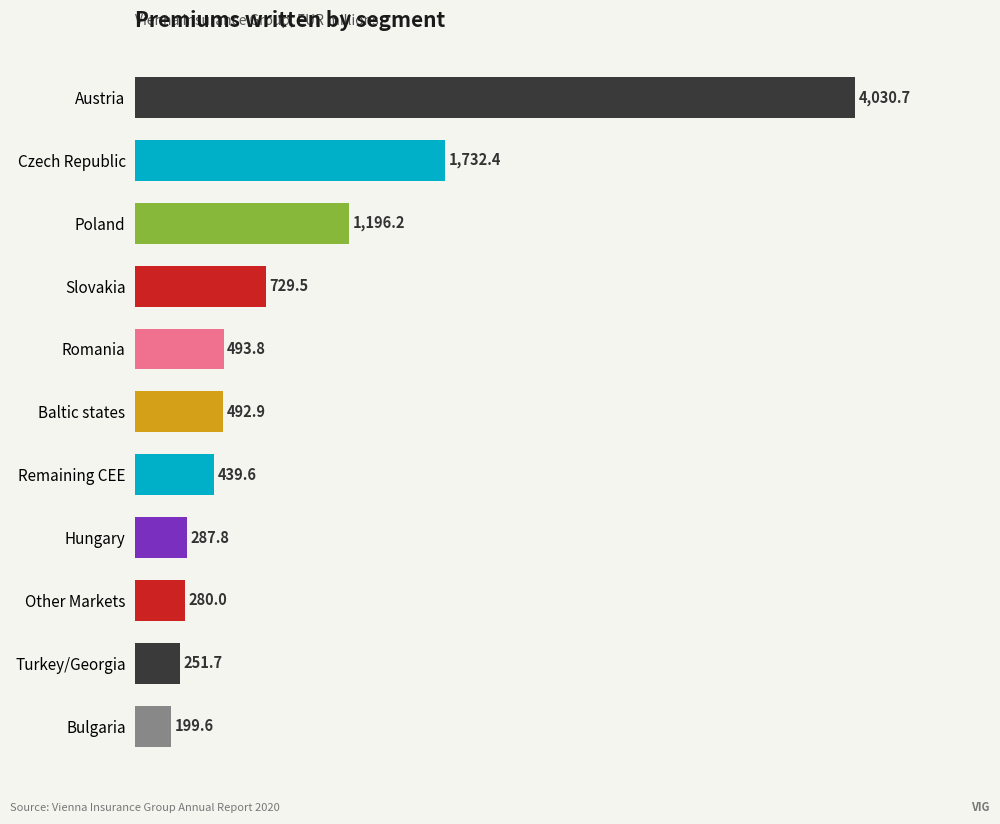

What is the minimum value shown in the chart?

199.6